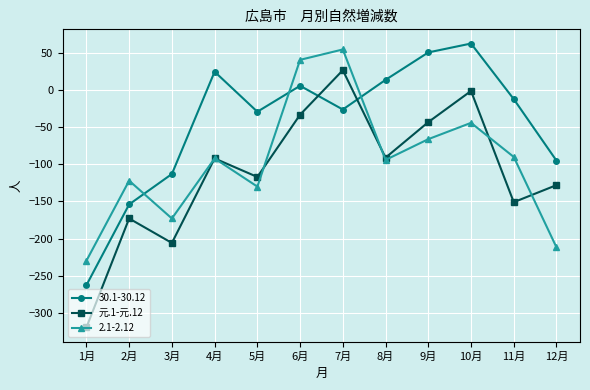

At which category does 30.1-30.12 reach its first local valley?

5月